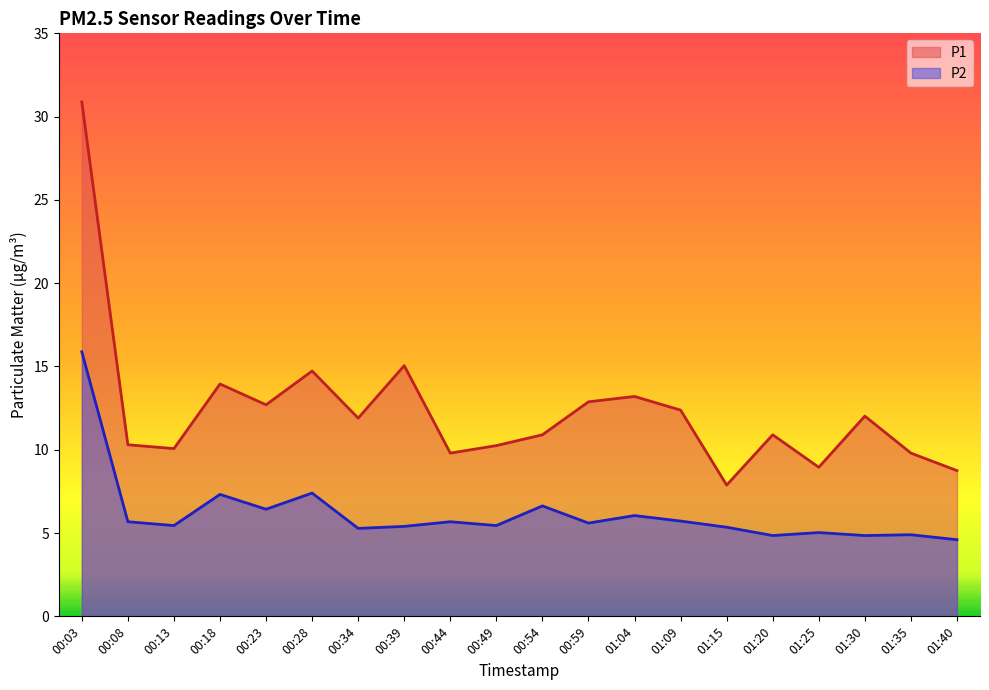

Does the chart display data point markers on the line(s)?

No